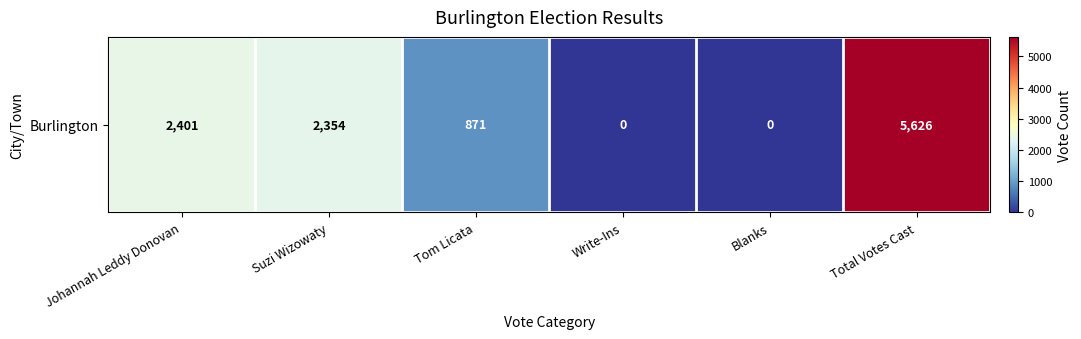

At which category does the chart reach its peak across all series?

Total Votes Cast